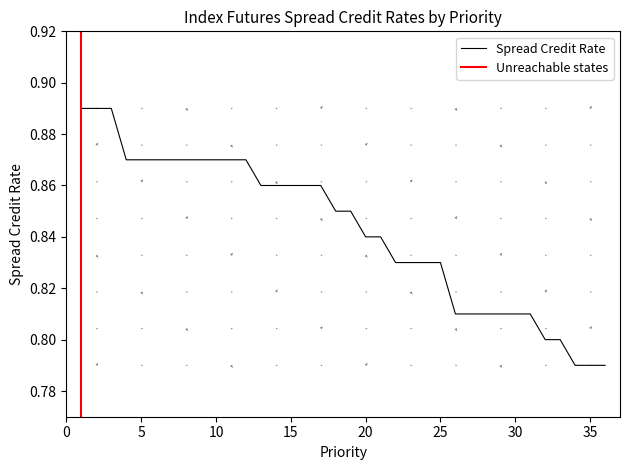

What is the sum of the values at 25 and 20?

1.7